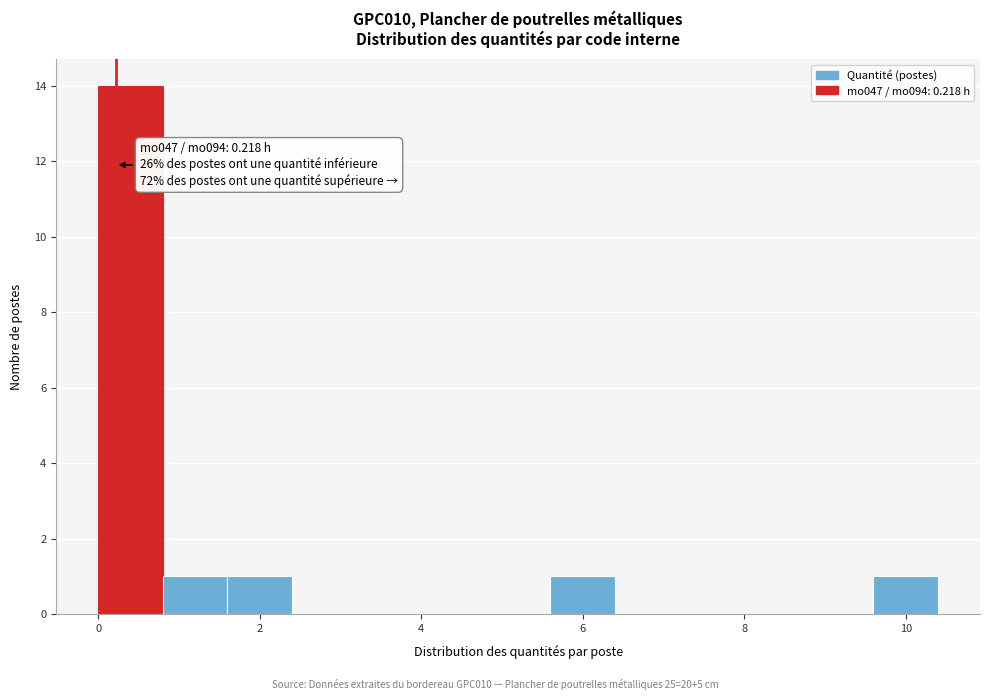

Which range on the x-axis has the tallest bar?

0.0 to 0.8